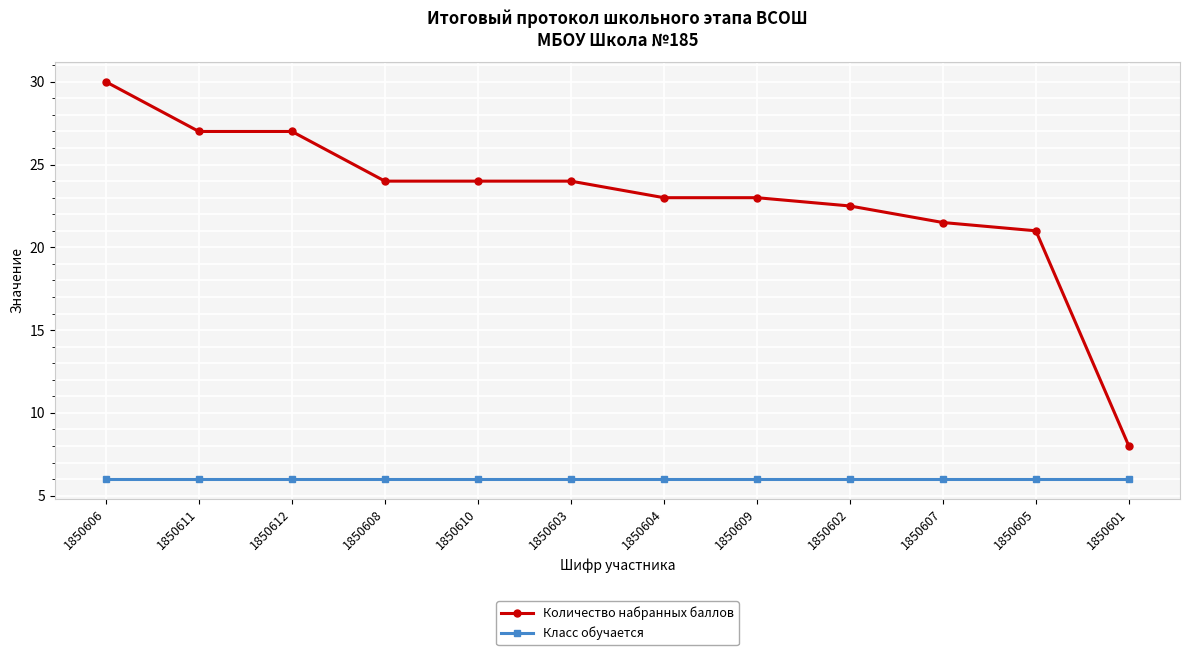

What is the label of the 2nd point from the right?

1850605